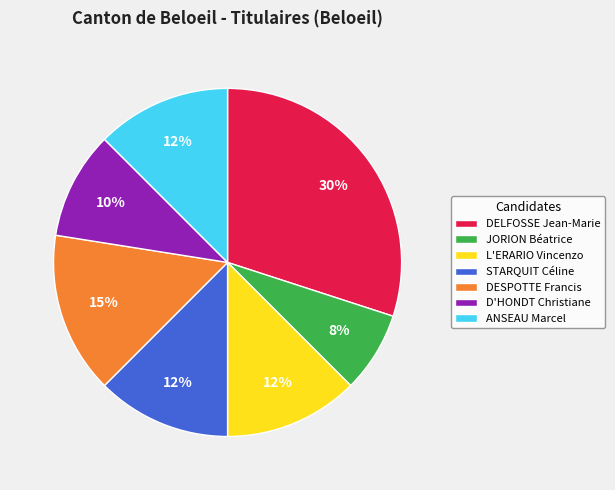

Which slice is the smallest?

JORION Béatrice